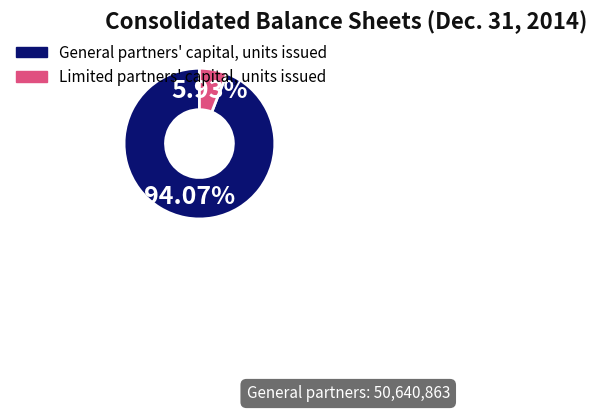

Which has a higher value, Limited partners' capital, units issued or General partners' capital, units issued?

General partners' capital, units issued